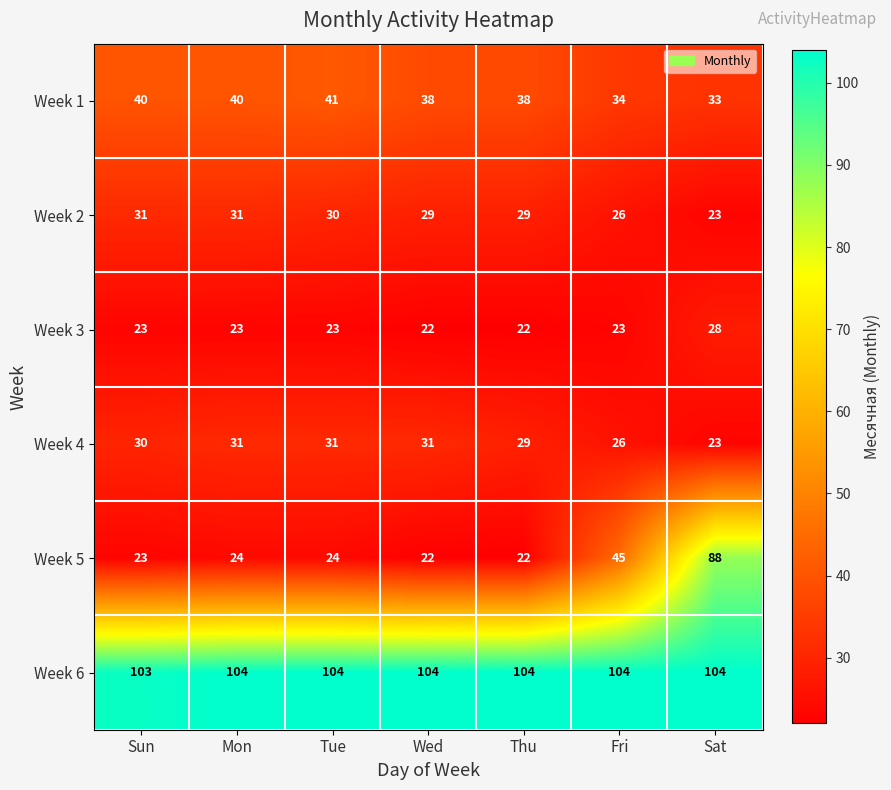

At which category is the sum across all series the highest?

Sat